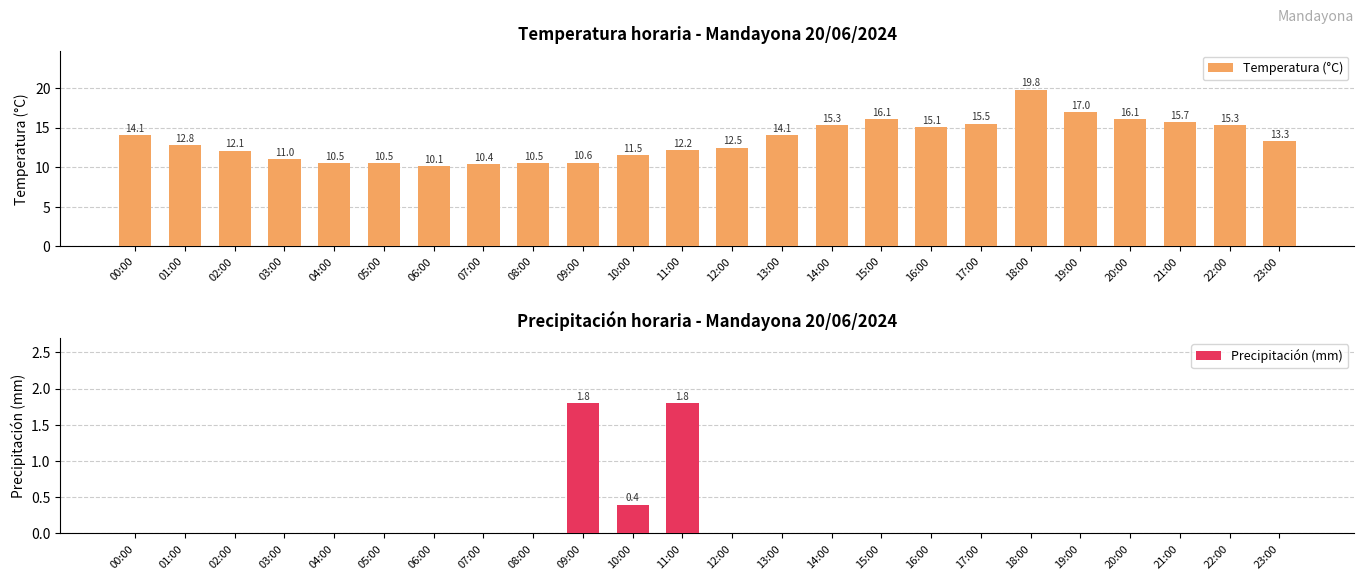

At which label is Precipitación (mm) closest to 0?

00:00